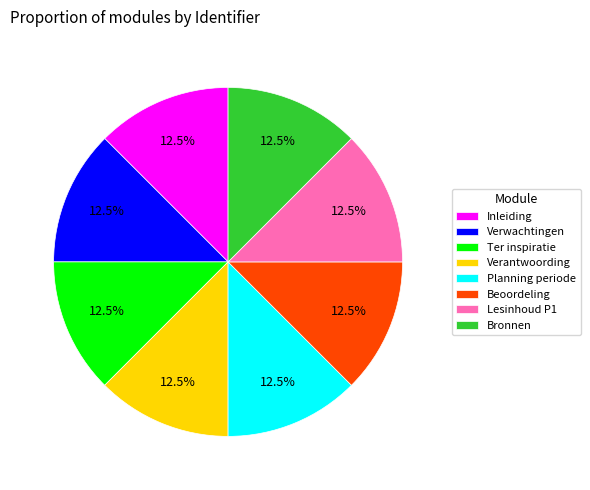

To the nearest percent, what is the average slice percentage?

12%